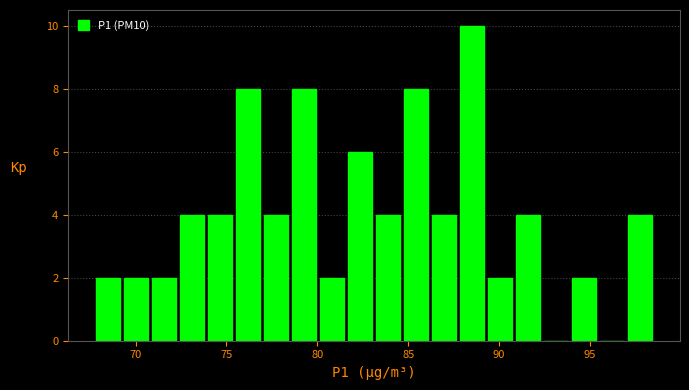

Read against the x-axis, roughly where is the centre of the tallest bar?

88.5